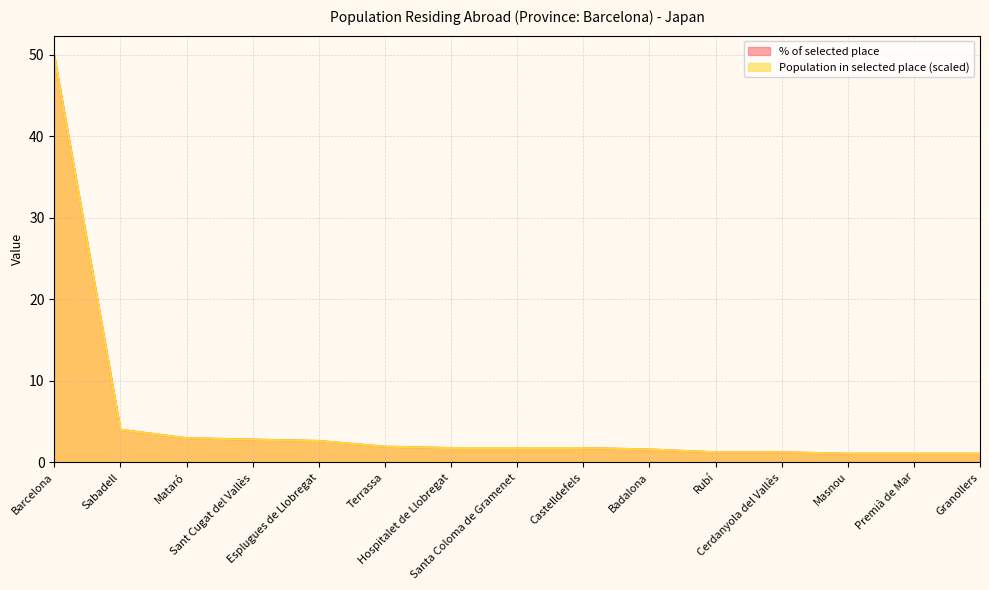

List the series in order of their peak value, highest first.

Population residing abroad, Population in selected place